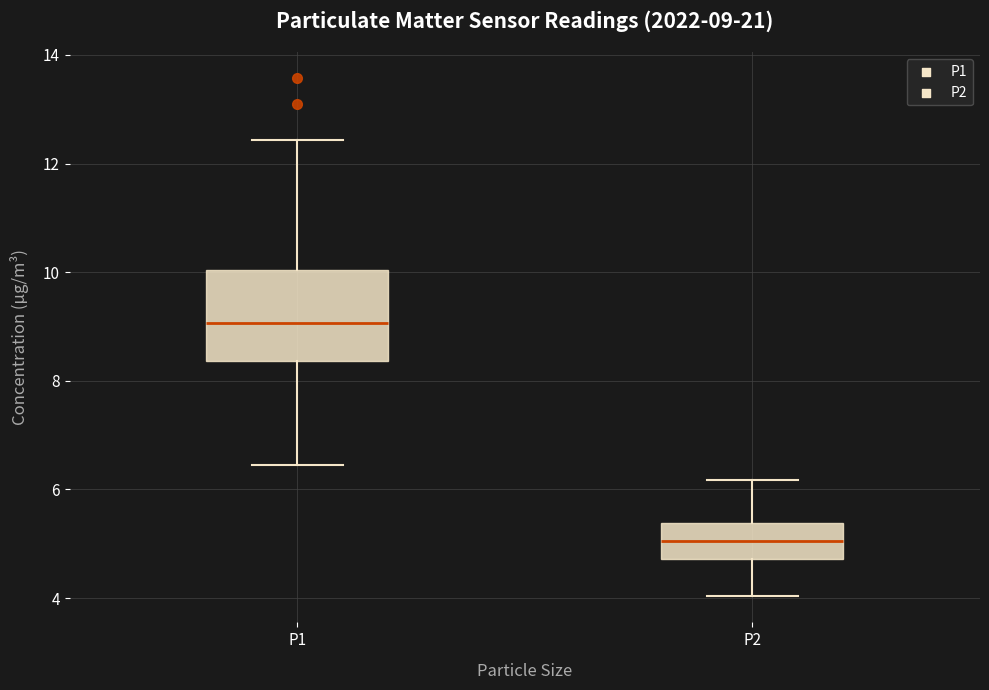

Which box's median line is the lowest?

P2